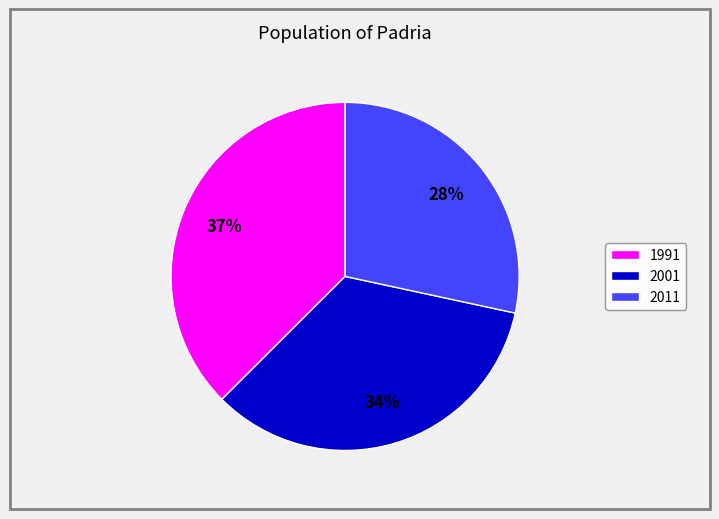

Approximately how many times larger is the value at 1991 compared to 2001?

1.1